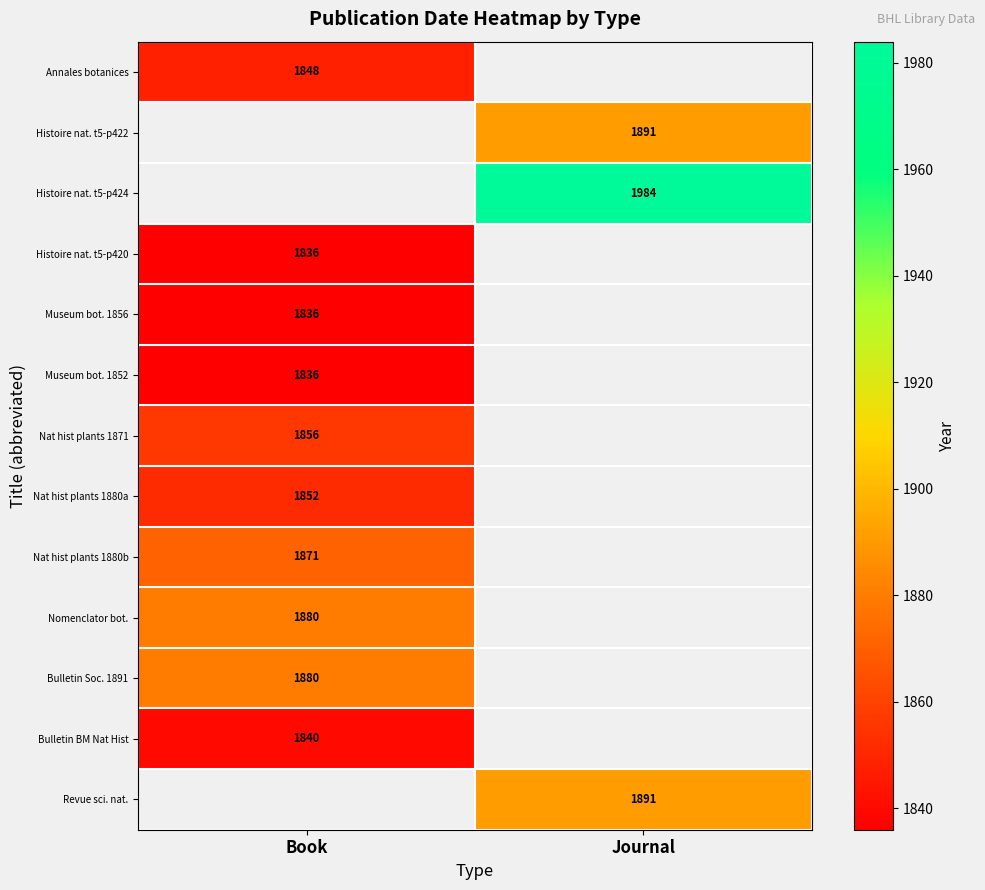

True or false: Annales botanices has a value of 1848 at Book.

True